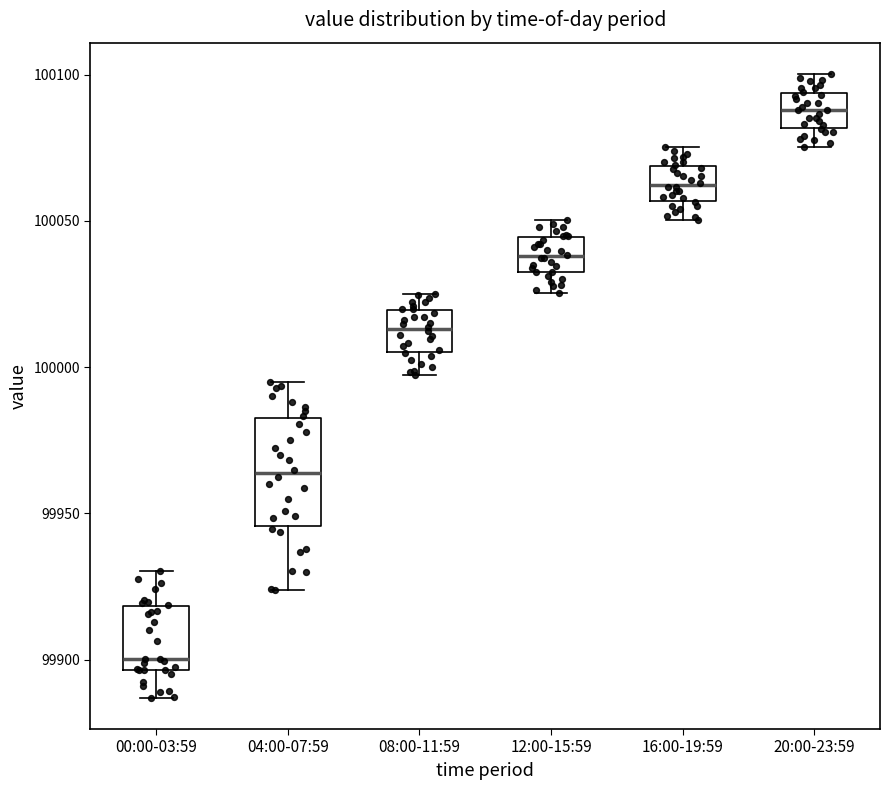

Where is the upper edge of the box for 08:00-11:59 on the y-axis? The values are not printed on the chart, so give them approximately, as read against the axis.

100020